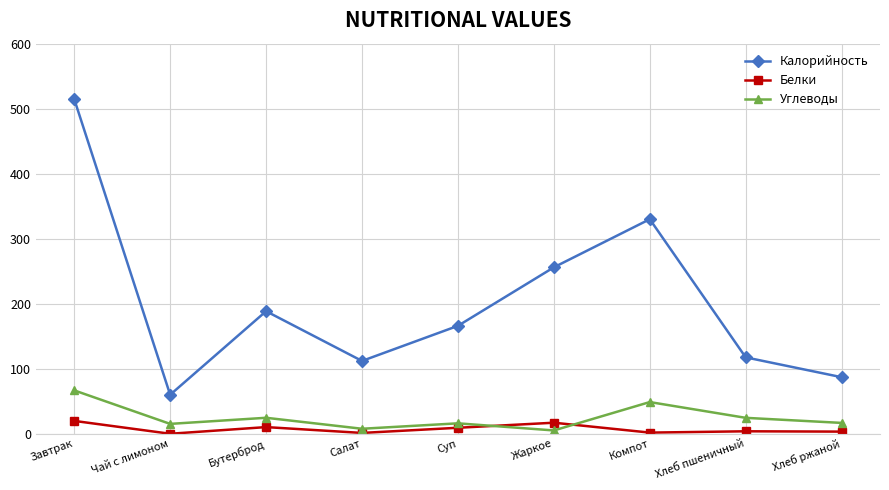

At which category does Углеводы reach its first local peak?

Бутерброд